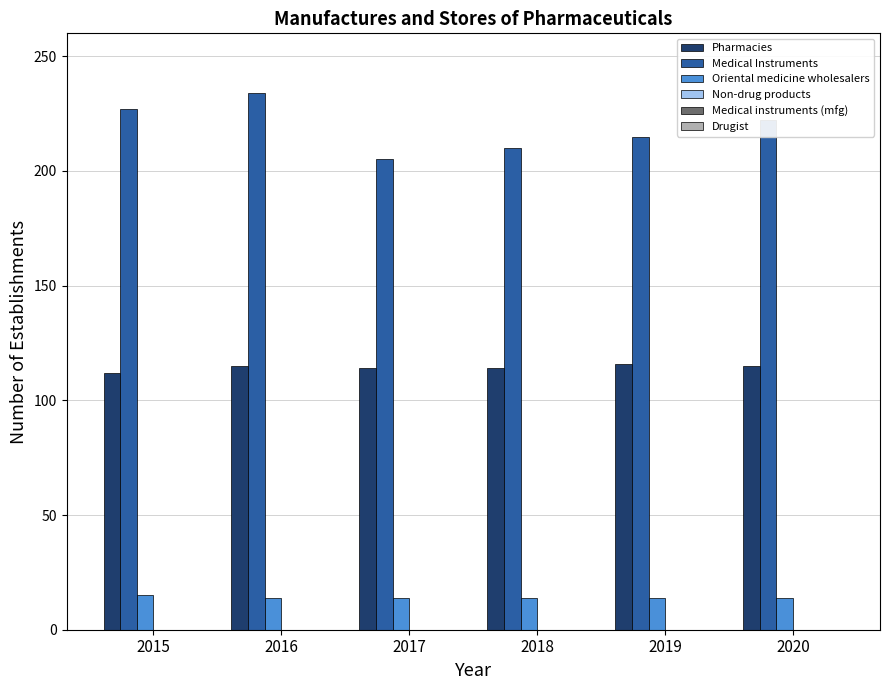

What is the spread (max minus min) of values at 2019?

201